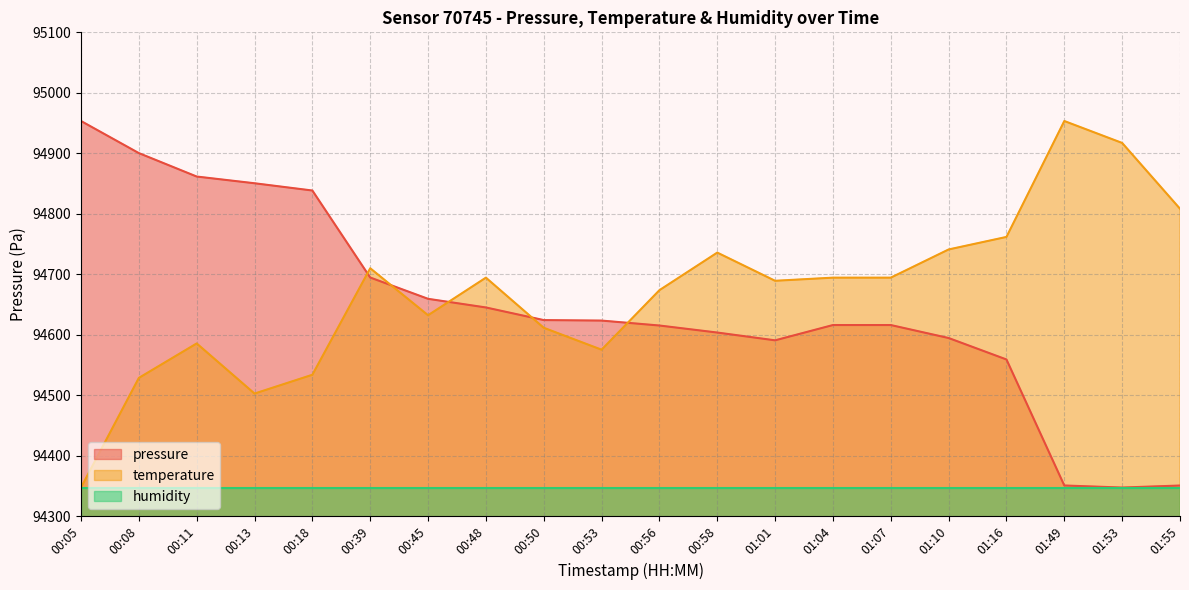

True or false: pressure and temperature cross at least once.

True